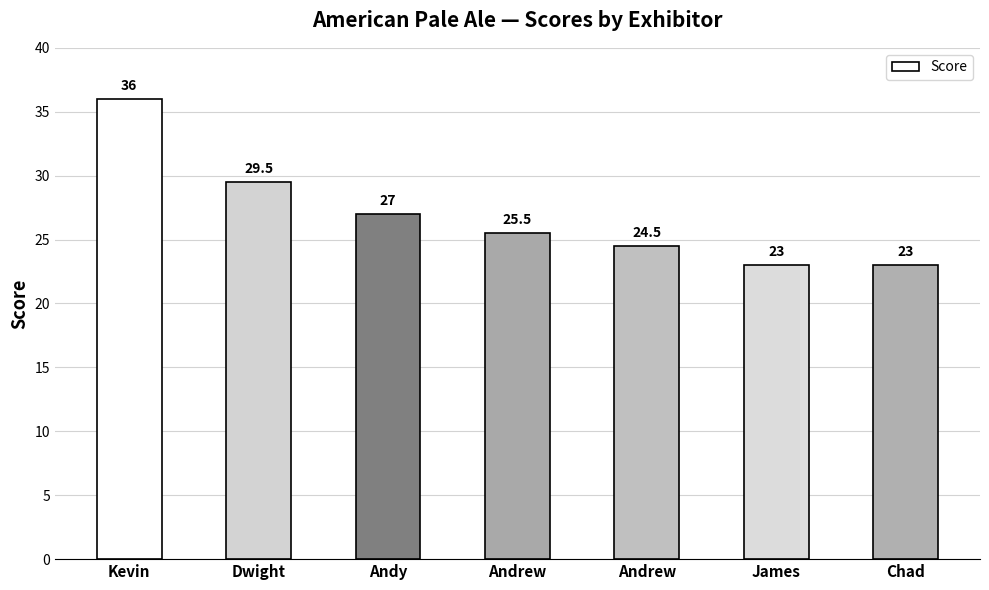

Does the chart contain any negative values?

No